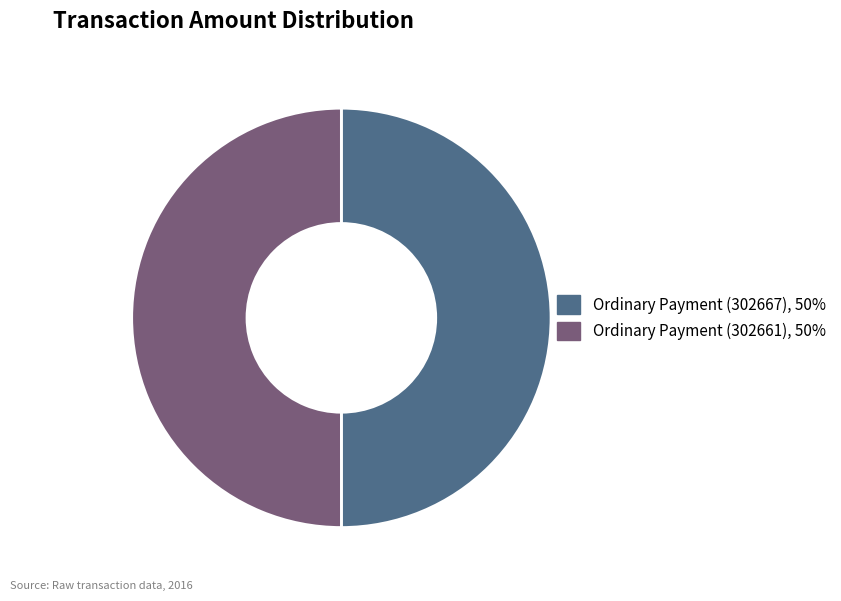

Is it true that Ordinary Payment (302661) is 50% of the pie?

True